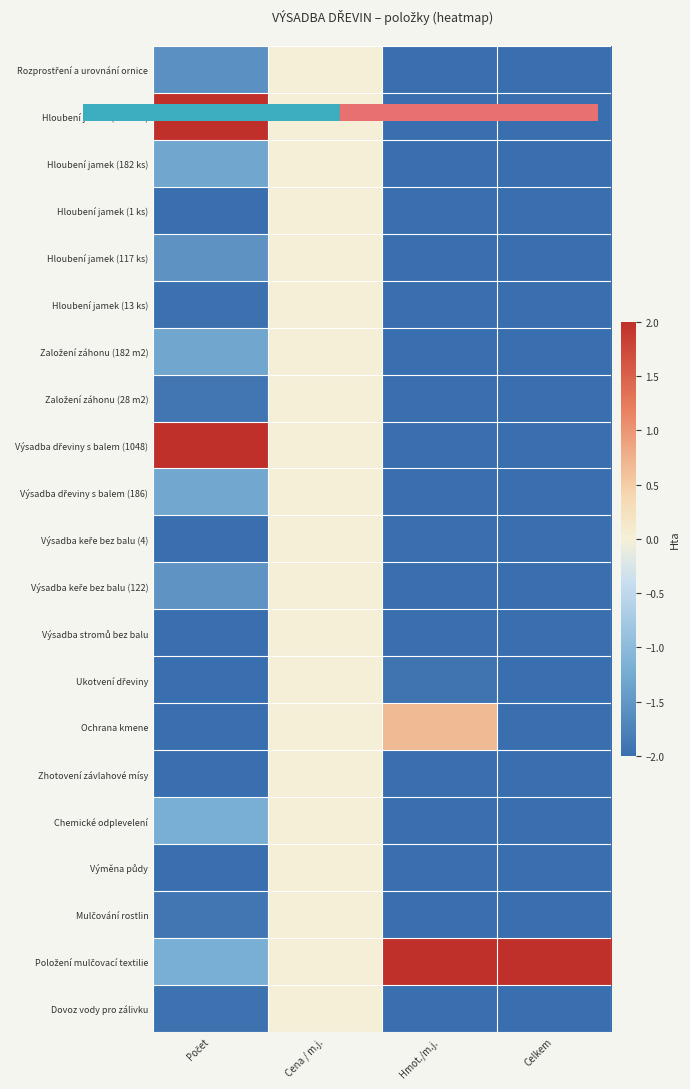

How many series are shown in this chart?

21